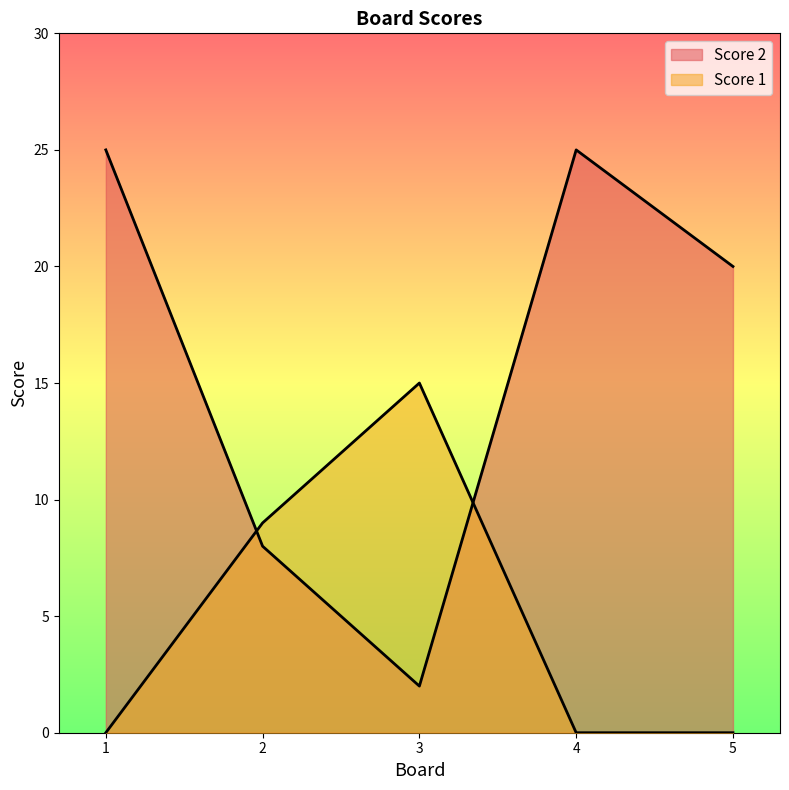

Reading right to left, transcribe all the data shown in this chart.

Score 2: 20	25	2	8	25
Score 1: 0	0	15	9	0